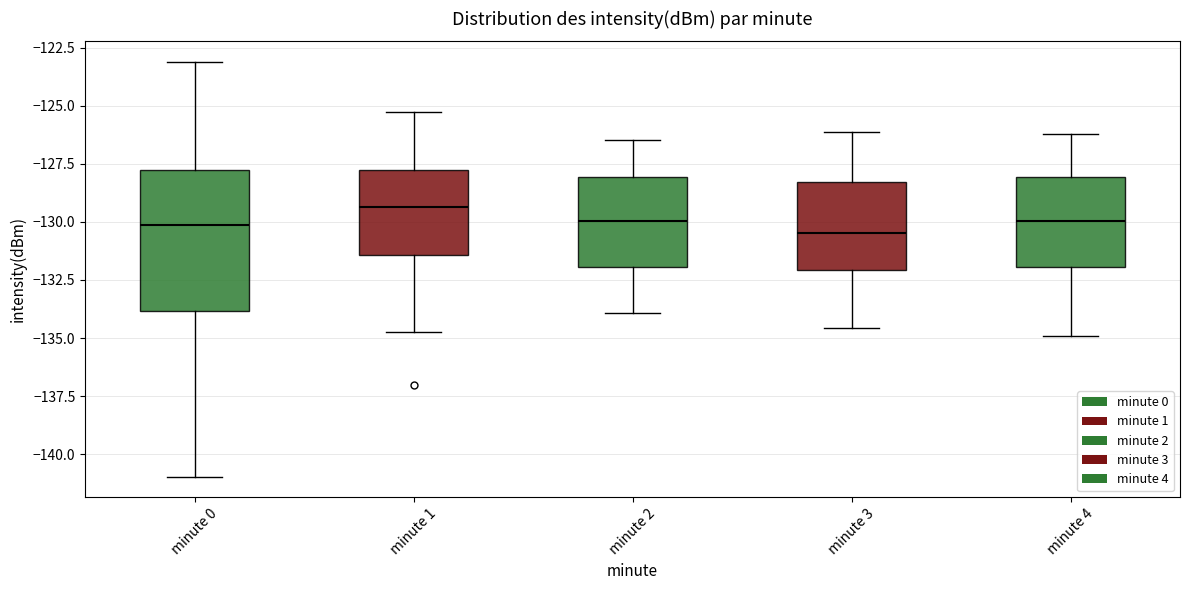

Where does the upper whisker of the box for minute 2 end on the y-axis? The values are not printed on the chart, so give them approximately, as read against the axis.

-126.5